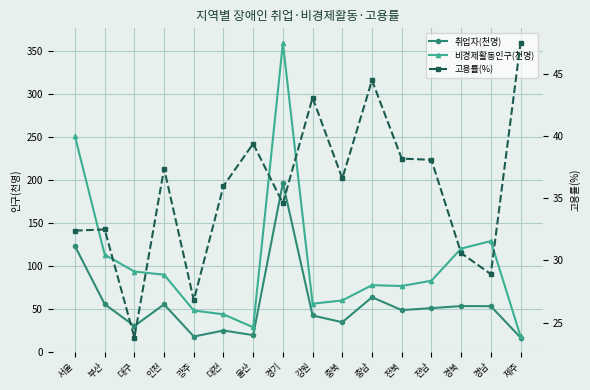

Is it true that 비경제활동인구(천명) equals 28.8 at 울산?

True